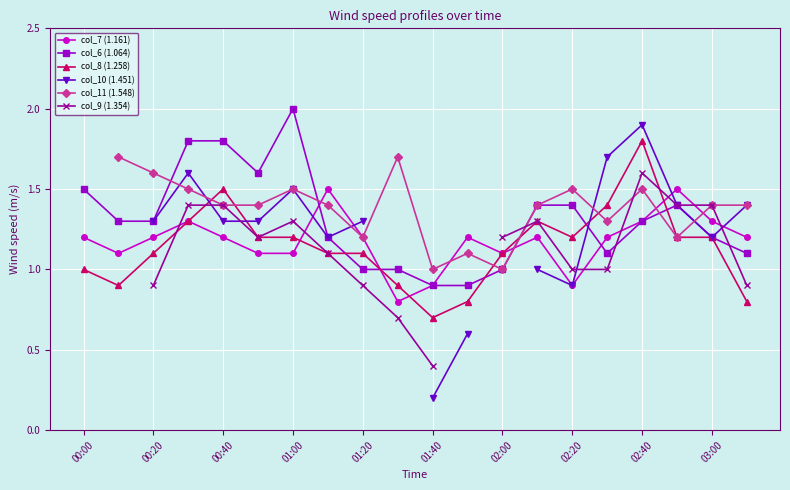

What is the sum of the col_7 (1.161) values at 03:00 and 02:00?

2.4